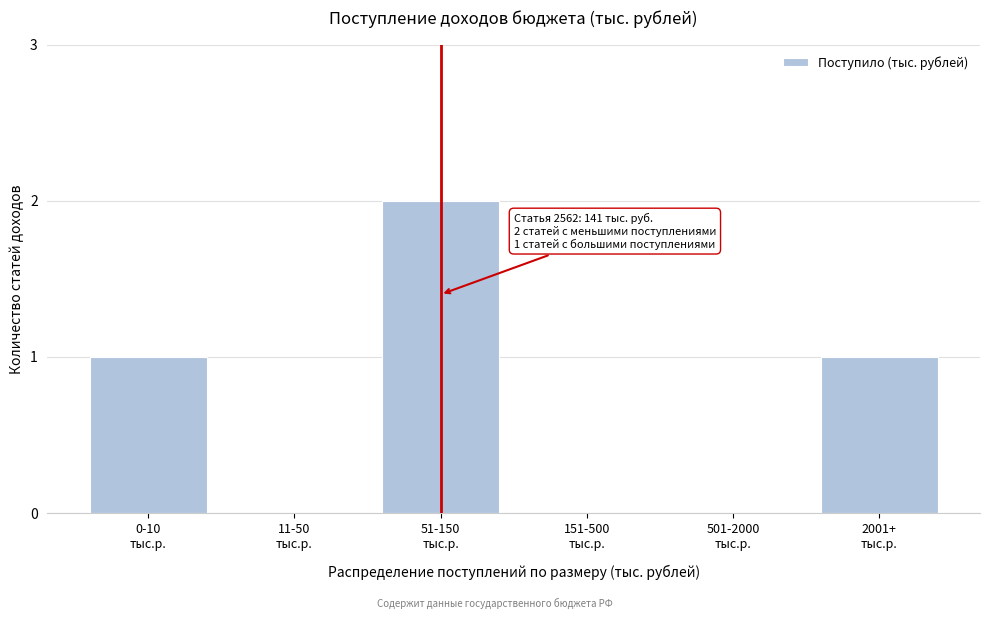

What is the sum of all values?

4